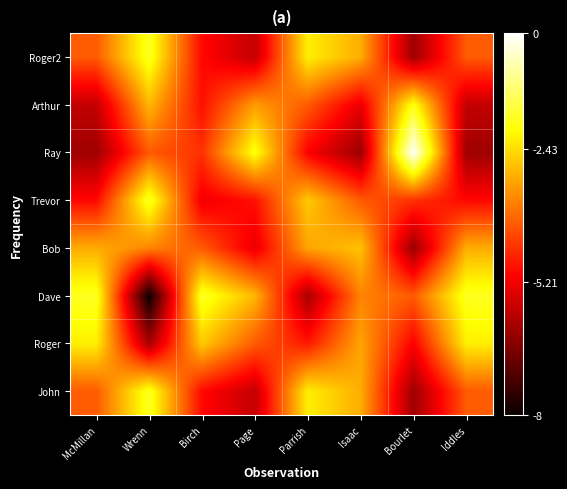

Between Birch and McMillan, which is larger?

McMillan